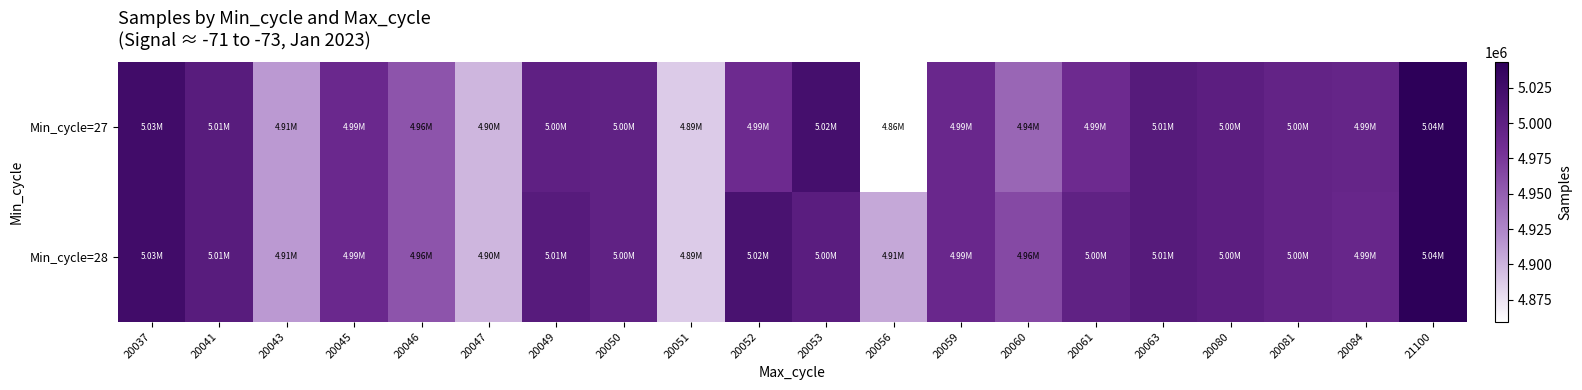

Reading left to right, extract all data points from this chart.

Min_cycle=27: 20037=5025218	20041=5005181	20043=4913785	20045=4989097	20046=4956488	20047=4898301	20049=4998842	20050=4997202	20051=4887317	20052=4986026	20053=5021691	20056=4859347	20059=4989992	20060=4944931	20061=4985915	20063=5006915	20080=5001903	20081=4995642	20084=4993404	21100=5043138
Min_cycle=28: 20037=5025218	20041=5005181	20043=4913785	20045=4989097	20046=4956488	20047=4898301	20049=5006343	20050=4997202	20051=4887317	20052=5018555	20053=5003061	20056=4905506	20059=4989992	20060=4964070	20061=4997457	20063=5006915	20080=5001903	20081=4995642	20084=4991764	21100=5043138